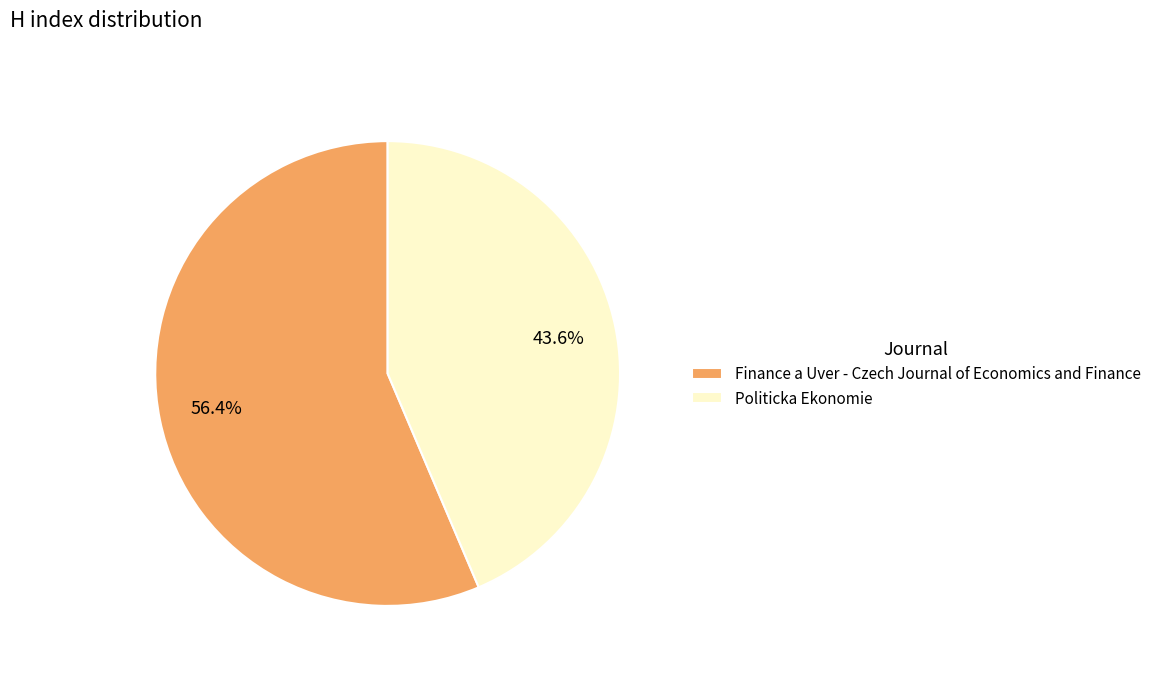

Do Finance a Uver - Czech Journal of Economics and Finance and Politicka Ekonomie together represent more than half of the pie?

Yes